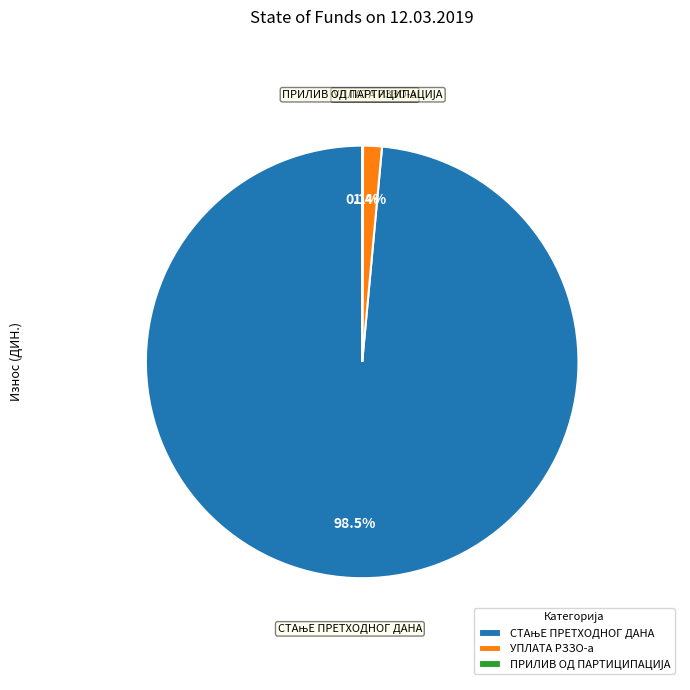

Does any single category account for the majority?

Yes